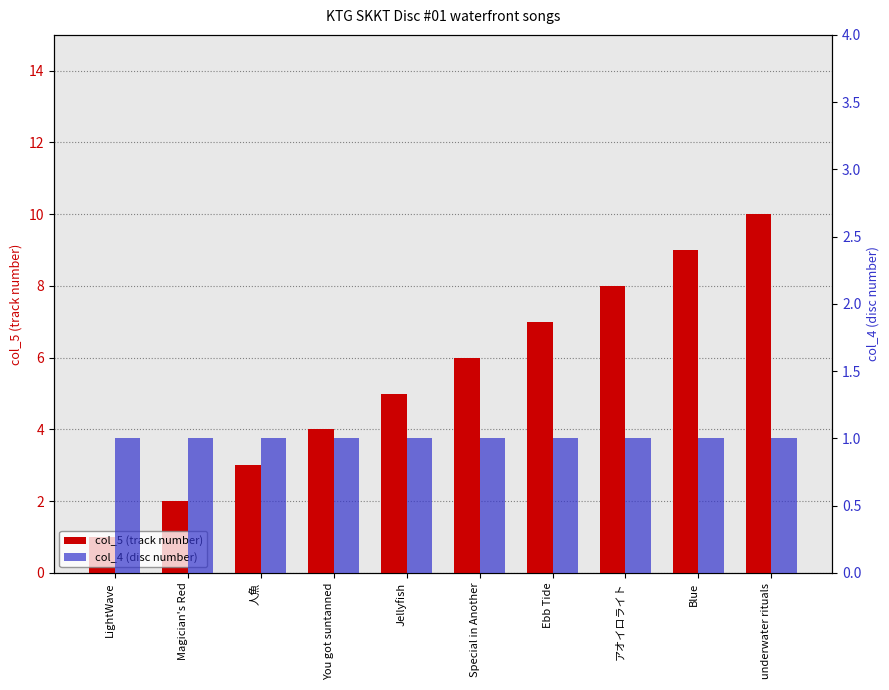

What is the lowest value of the col_4 (disc number) series?

1